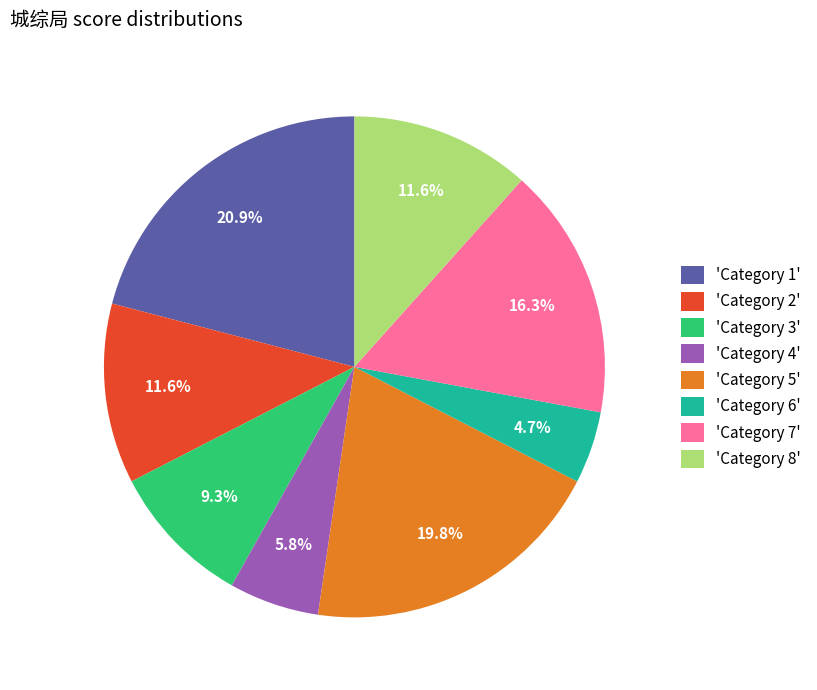

How many segments does this pie chart have?

8